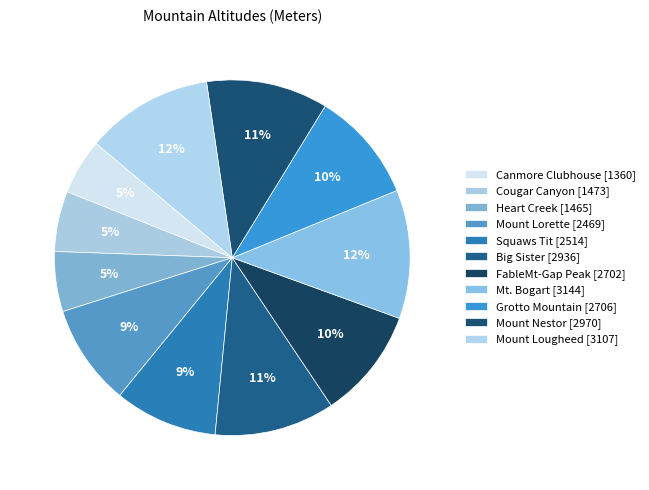

What is the largest slice in the pie chart?

Mt. Bogart